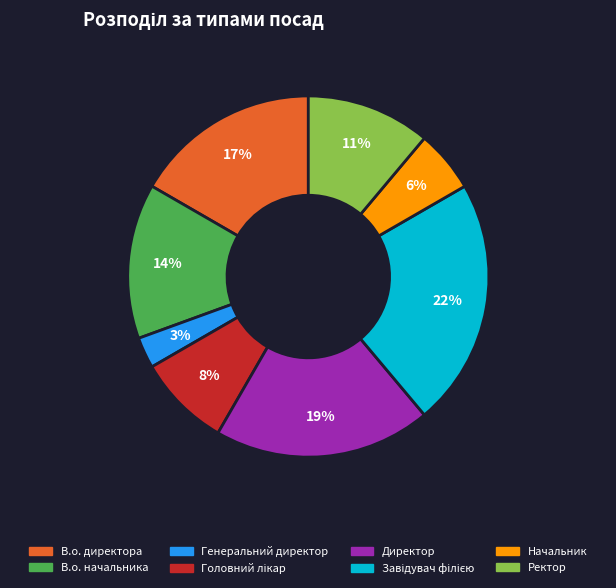

Which slice is the smallest?

Генеральний директор